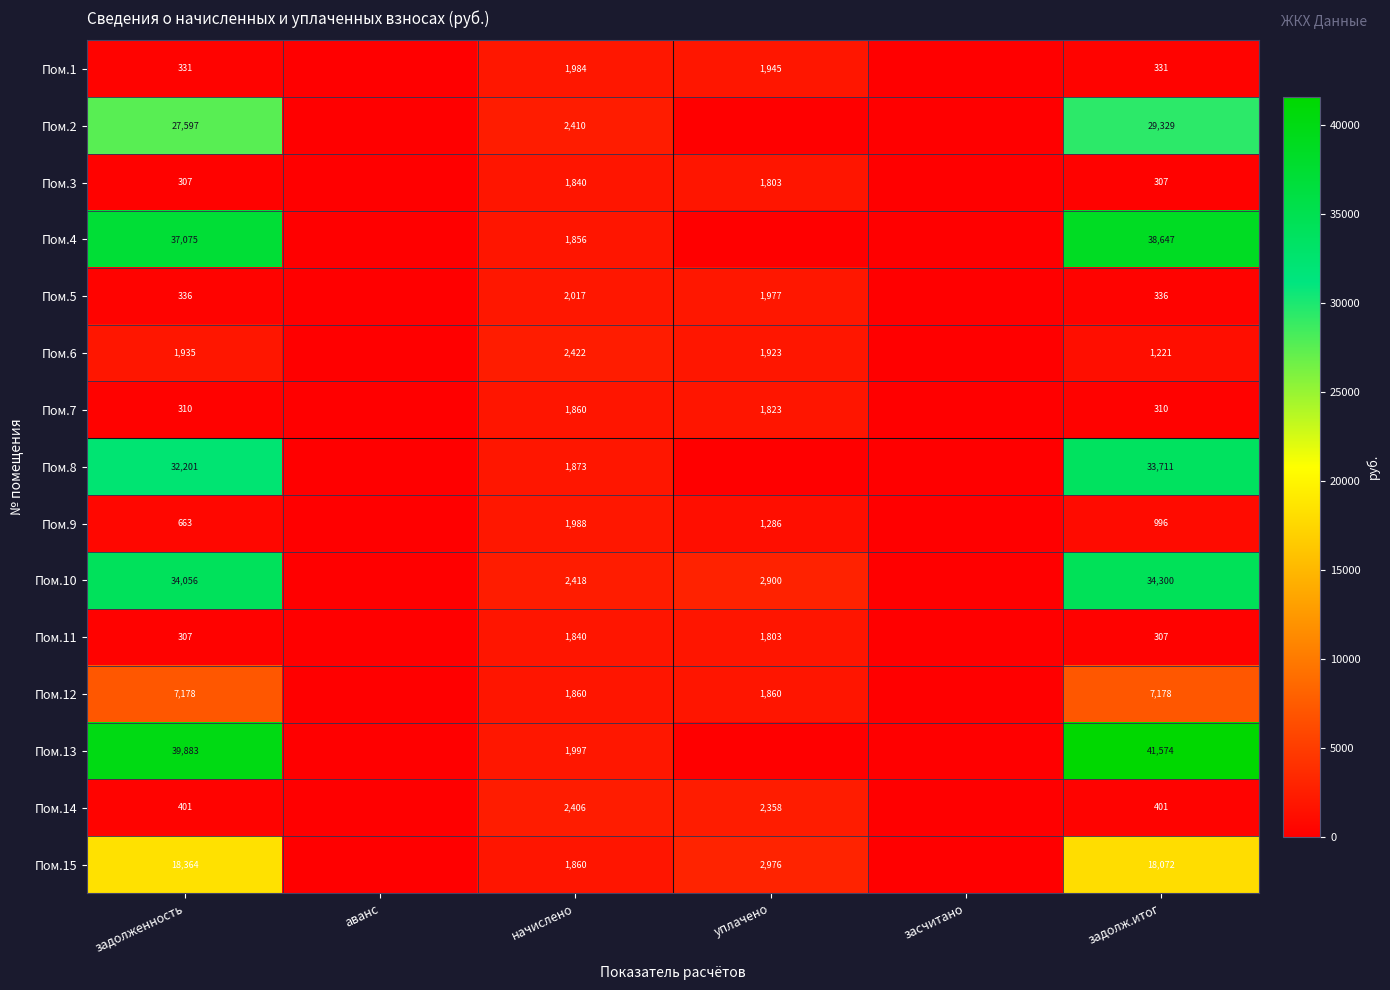

What is the total value across all series at начислено?

30631